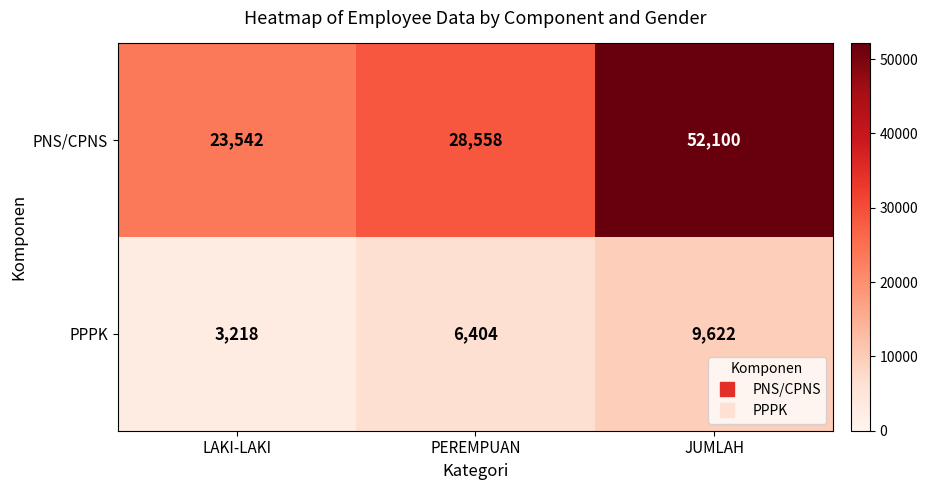

Which category has the lowest value in the PPPK series?

LAKI-LAKI